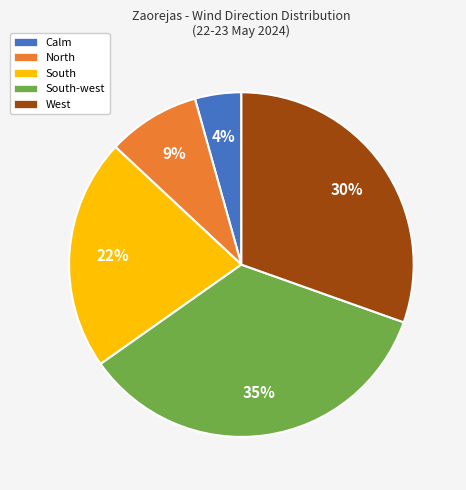

Is West the majority of the pie?

No